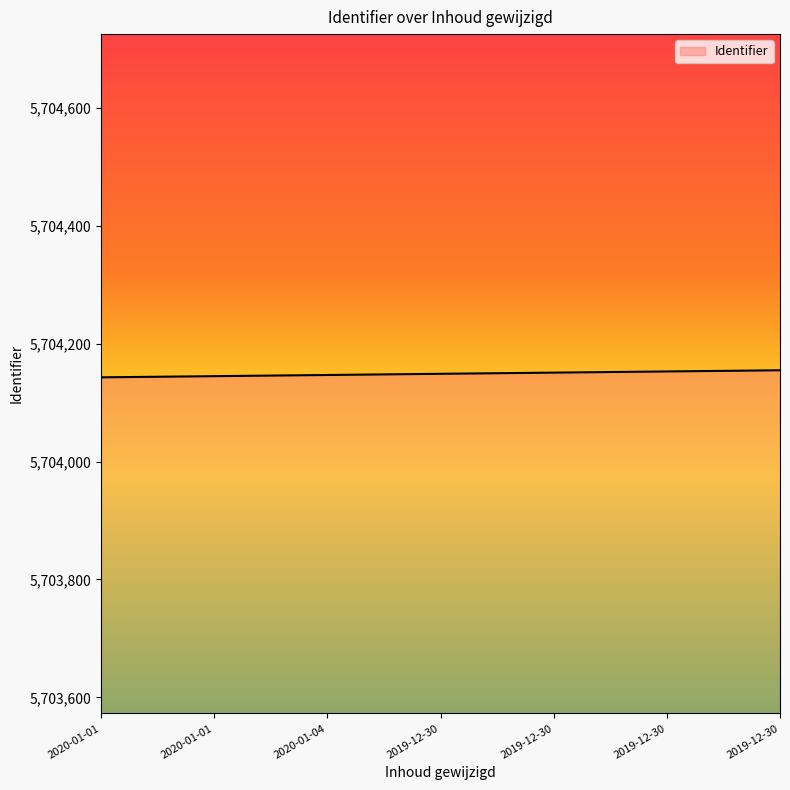

What is the average value?

5704149